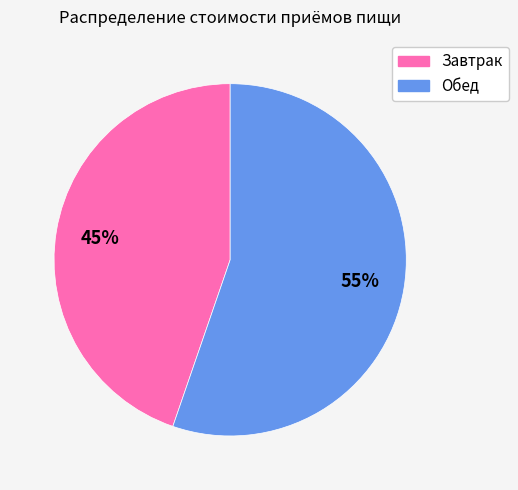

To the nearest percent, what is the average slice percentage?

50%